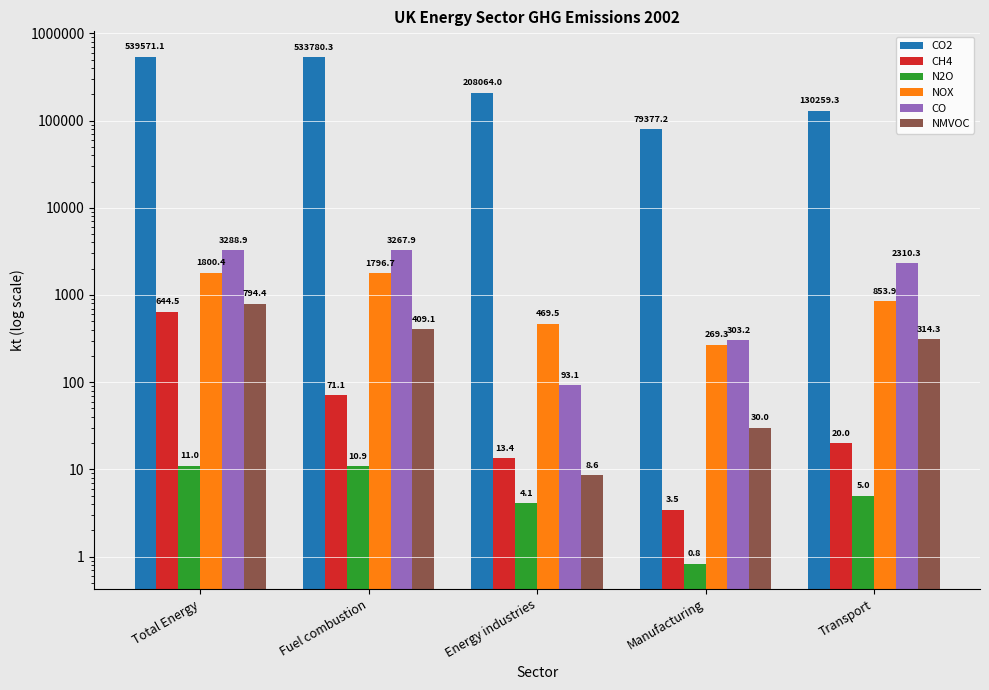

What is the sum of the CO values at Fuel combustion and Total Energy?

6556.7